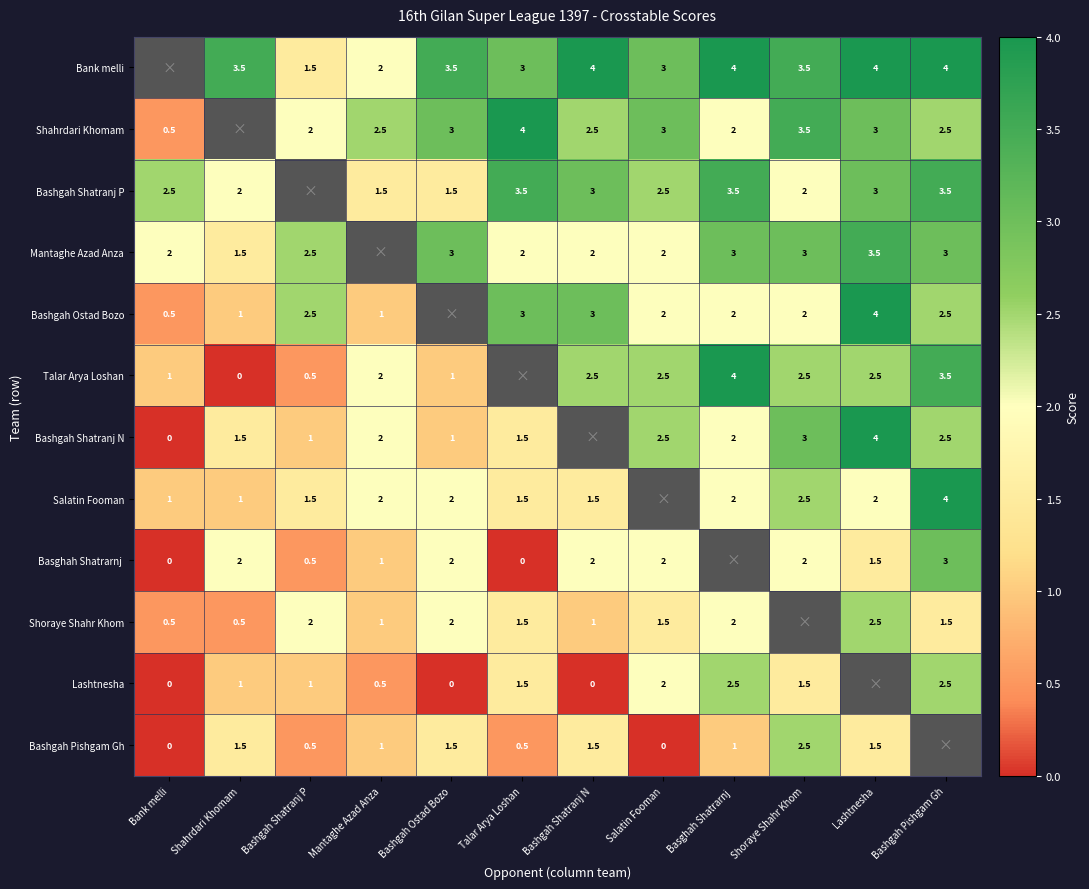

What is the sum of the Shahrdari Khomam values at Bashgah Shatranj P and Shoraye Shahr Khom?

5.5